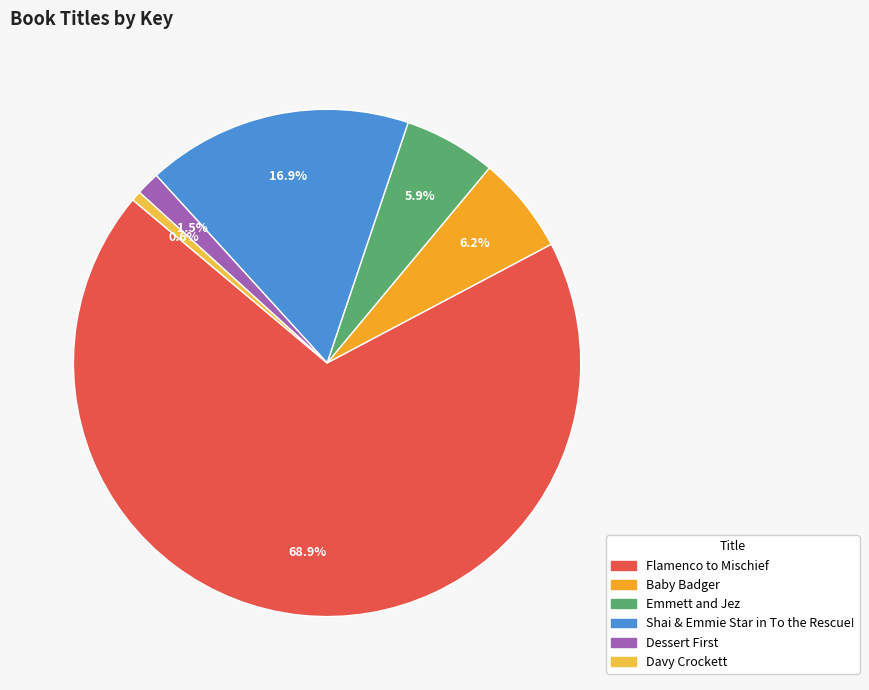

What percentage is NOT represented by Emmett and Jez?

94.1%